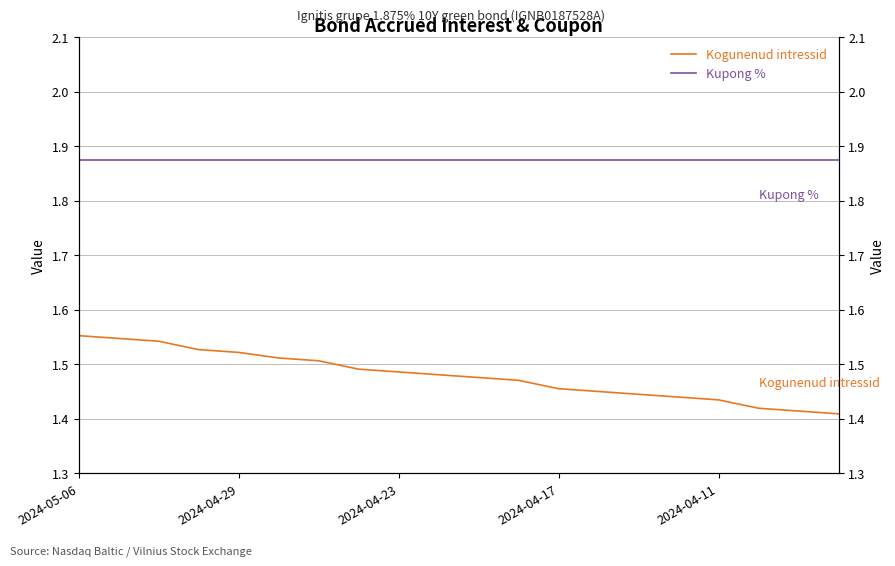

How many data points does each series have?

20